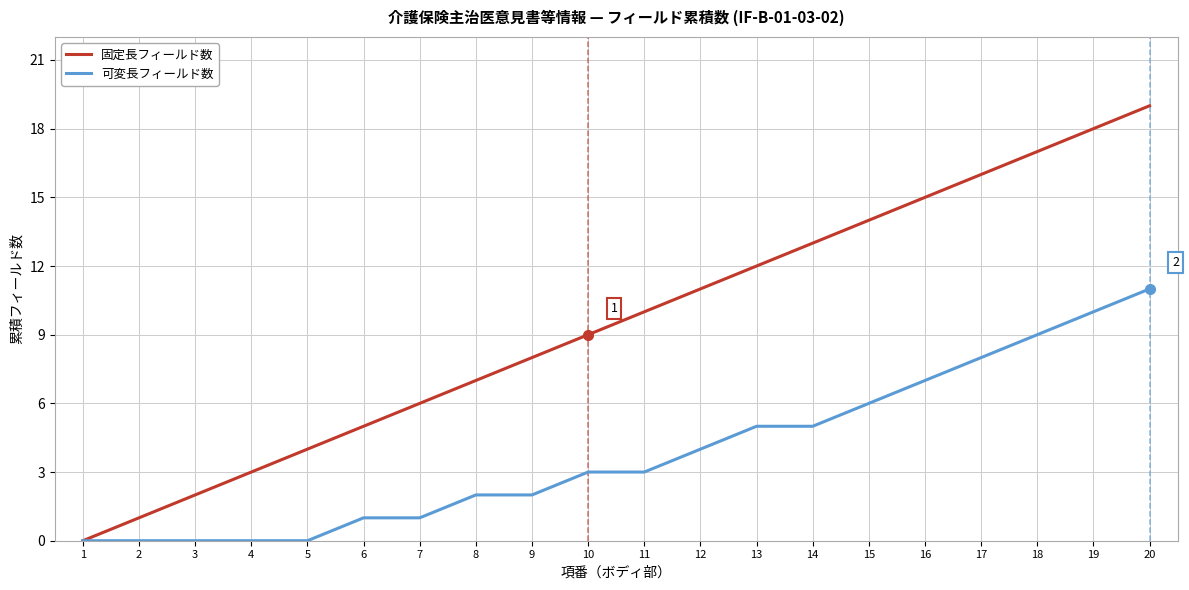

List the series in order of their peak value, lowest first.

可変長フィールド数, 固定長フィールド数